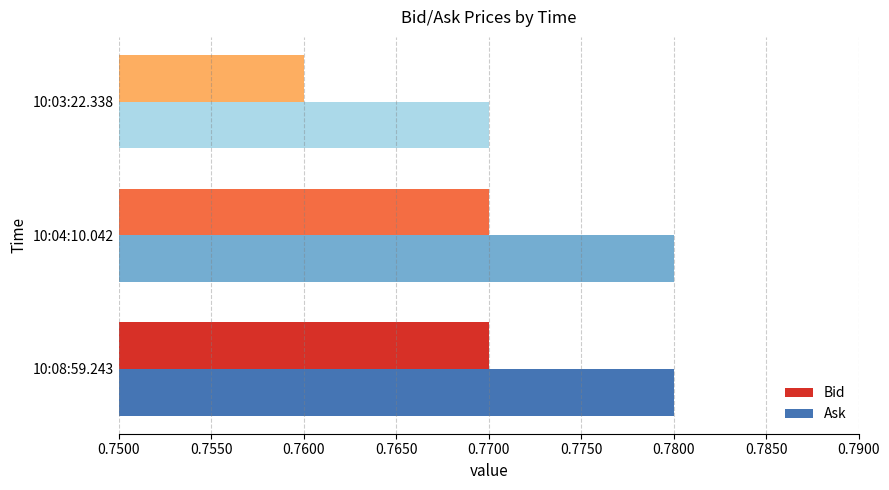

What is the sum of all Ask values?

2.3